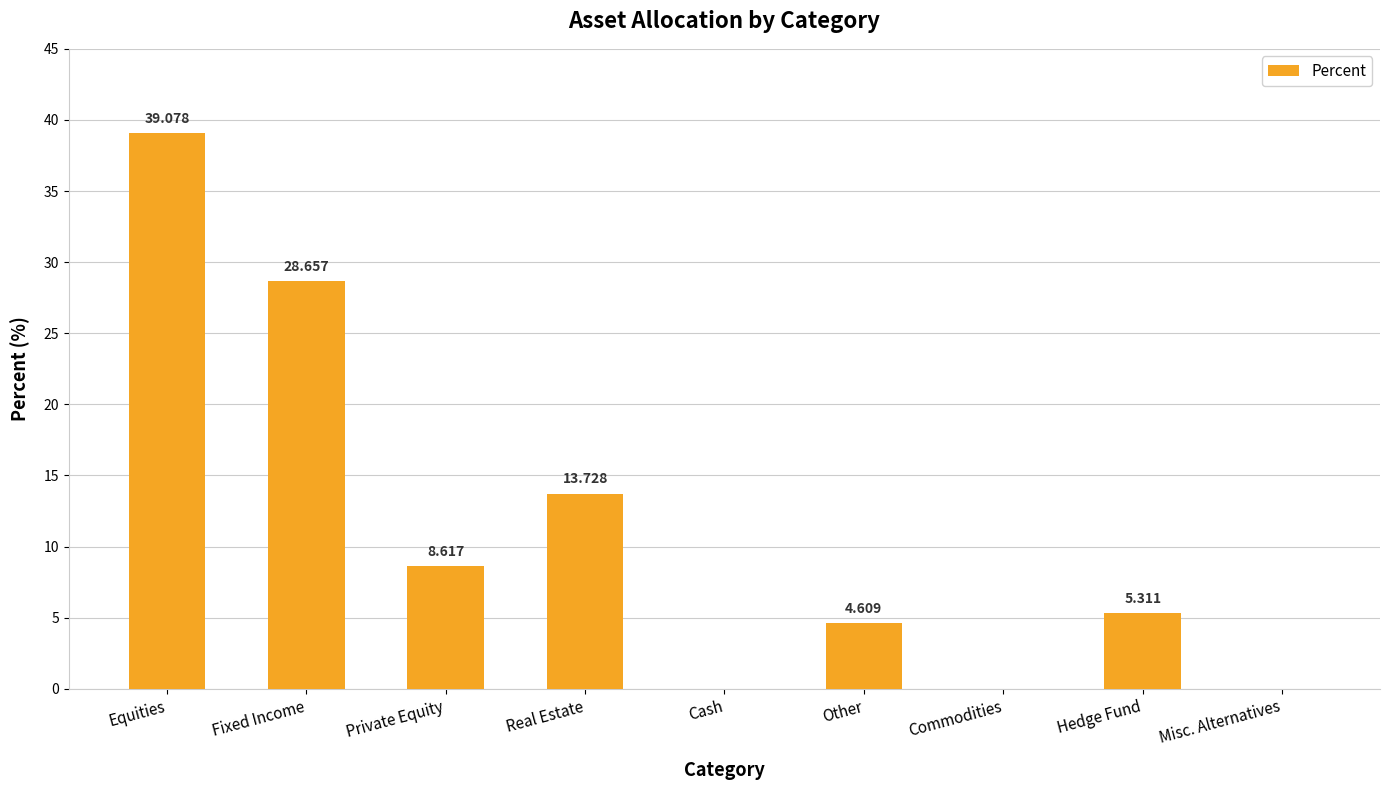

Where is the data nearest to the value 19?

Real Estate